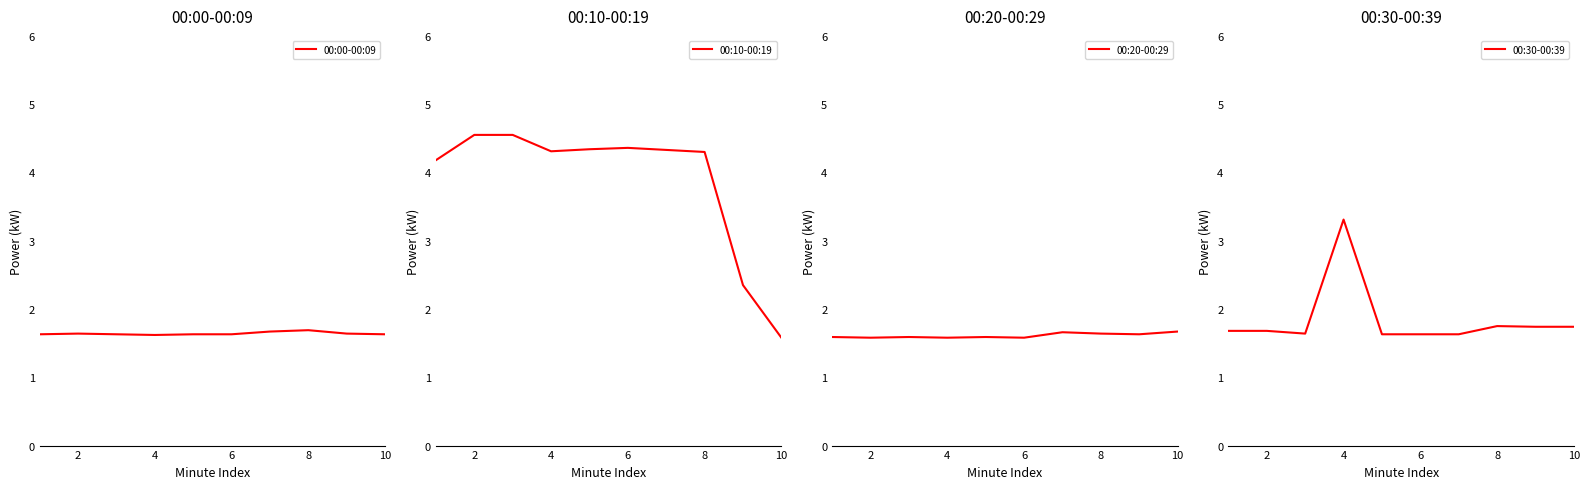

What are all the series names shown in the legend?

00:00-00:09, 00:10-00:19, 00:20-00:29, 00:30-00:39